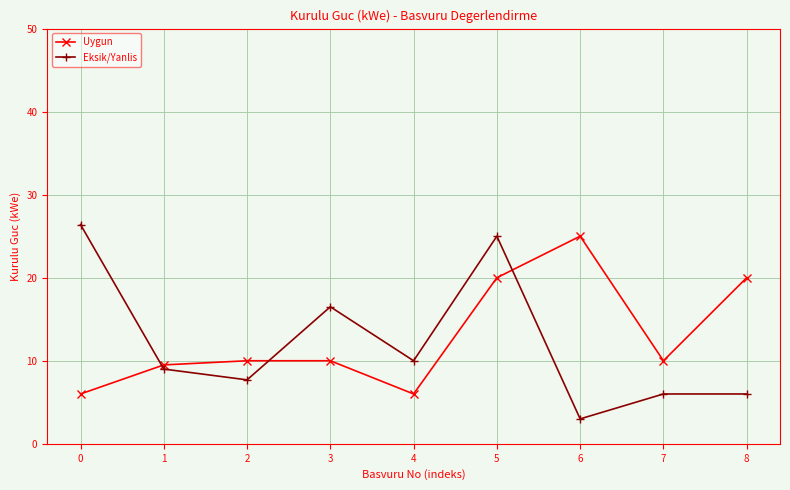

What is the difference between the highest and lowest values at 6?

22.0